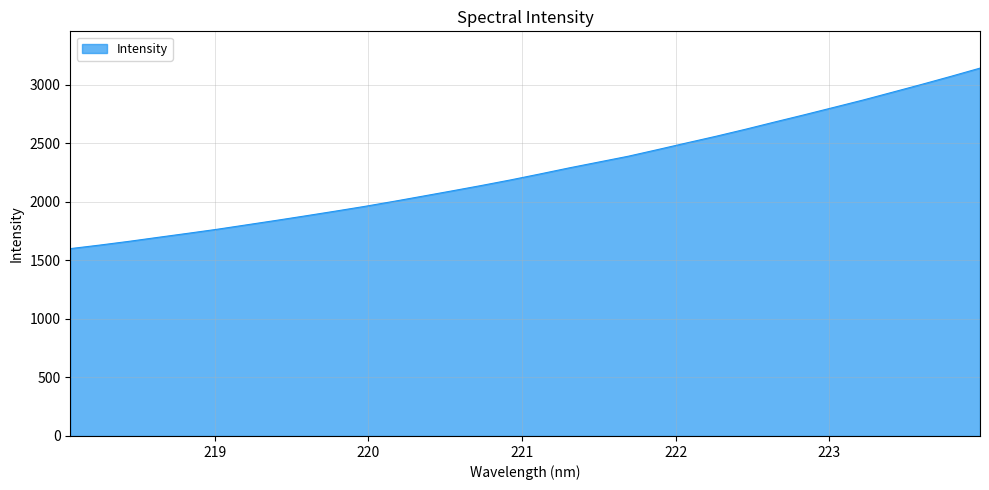

What is the difference between the second highest and second lowest values?

1440.0